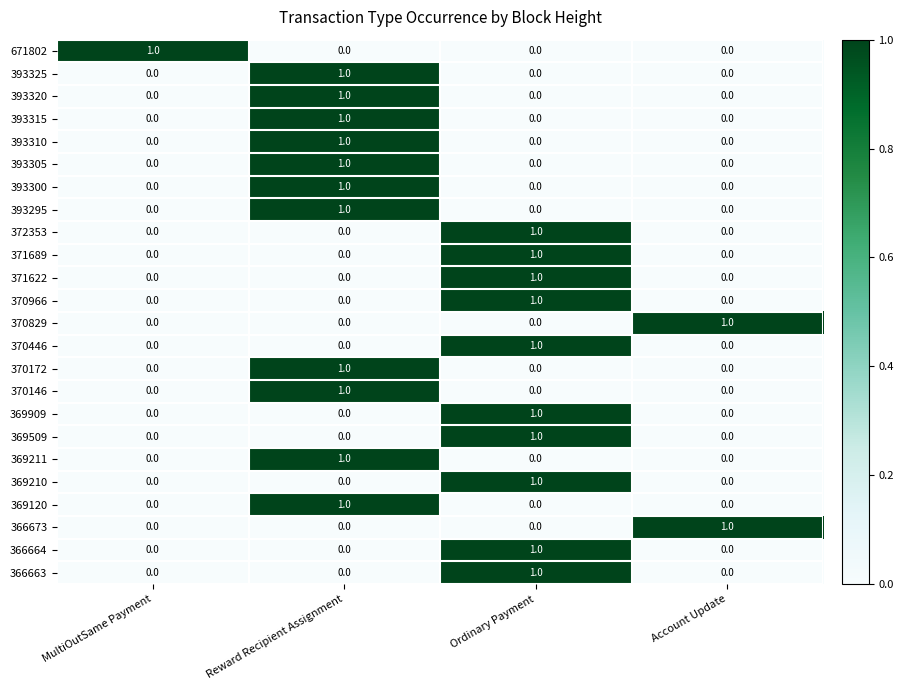

How many data points in 369509 are above 0?

1